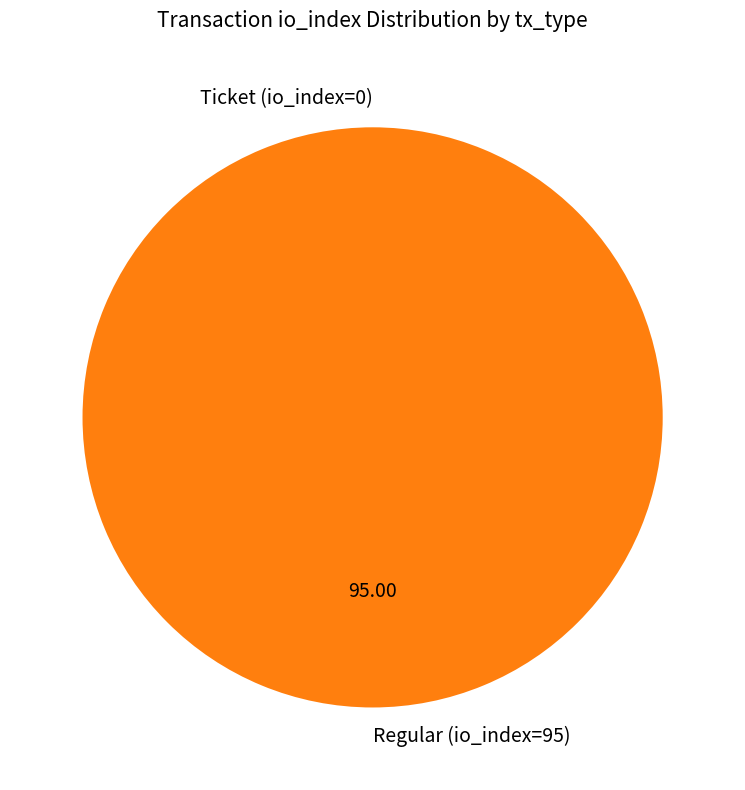

Rank the categories by value from lowest to highest.

Ticket (io_index=0), Regular (io_index=95)